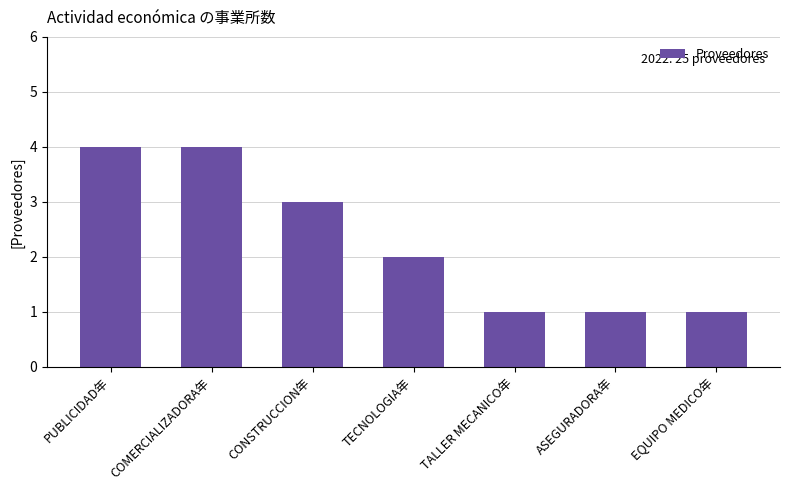

What position from the left is EQUIPO MEDICO年?

7